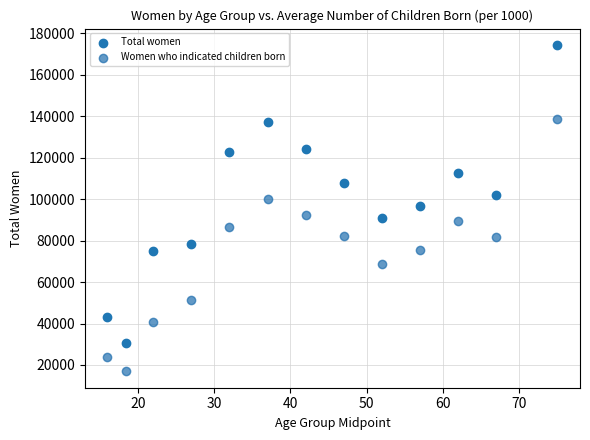

Which series contains the lowest Y value?

Women who indicated children born